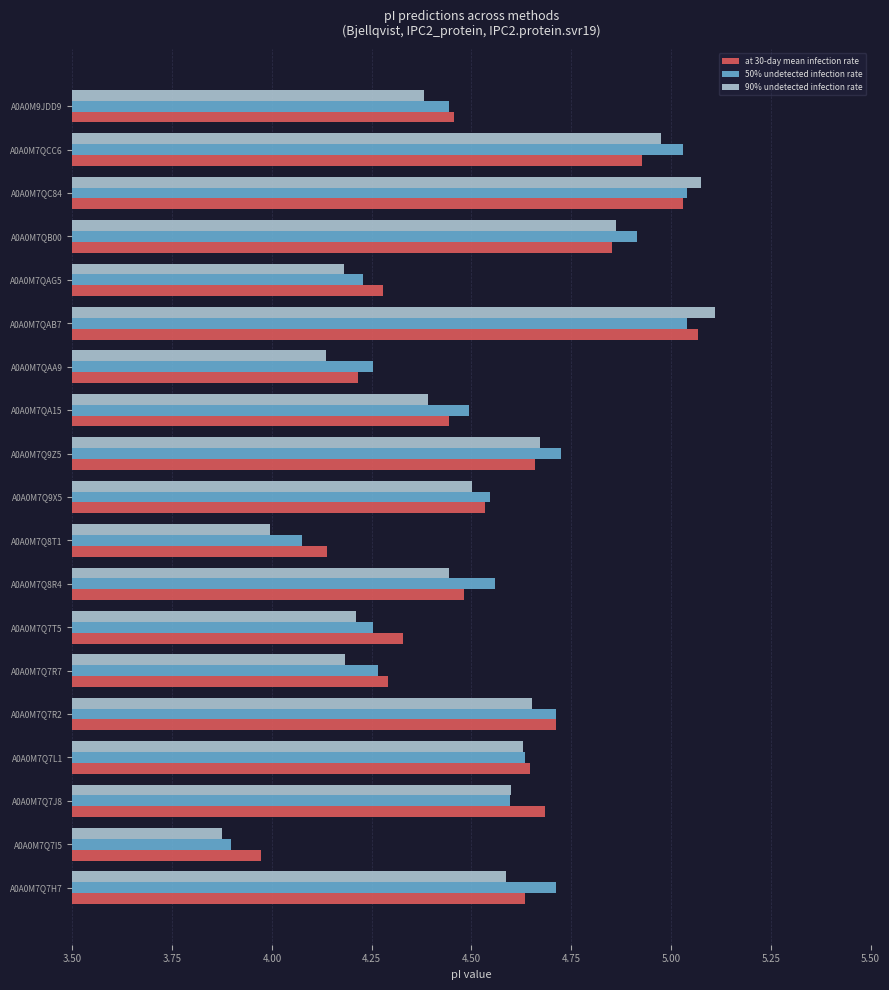

Which series changed the most between A0A0M7QA15 and A0A0M7QAB7?

90% undetected infection rate